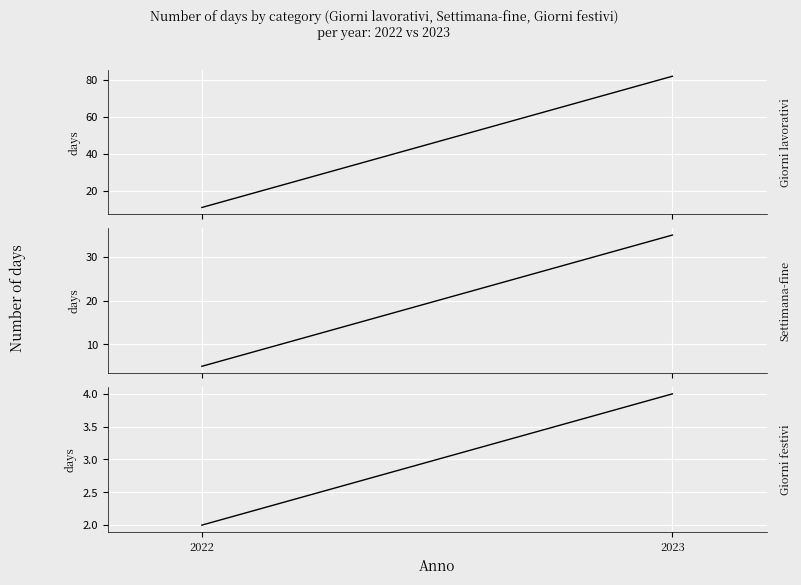

List the series in order of their peak value, lowest first.

Giorni festivi, Settimana-fine, Giorni lavorativi